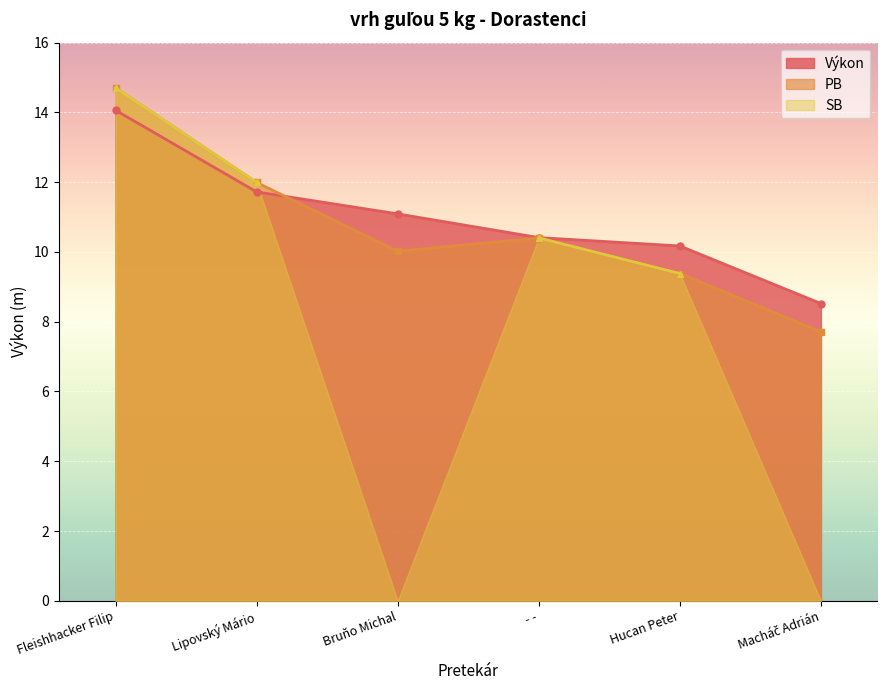

True or false: Výkon has more than 1 interior local peaks.

False